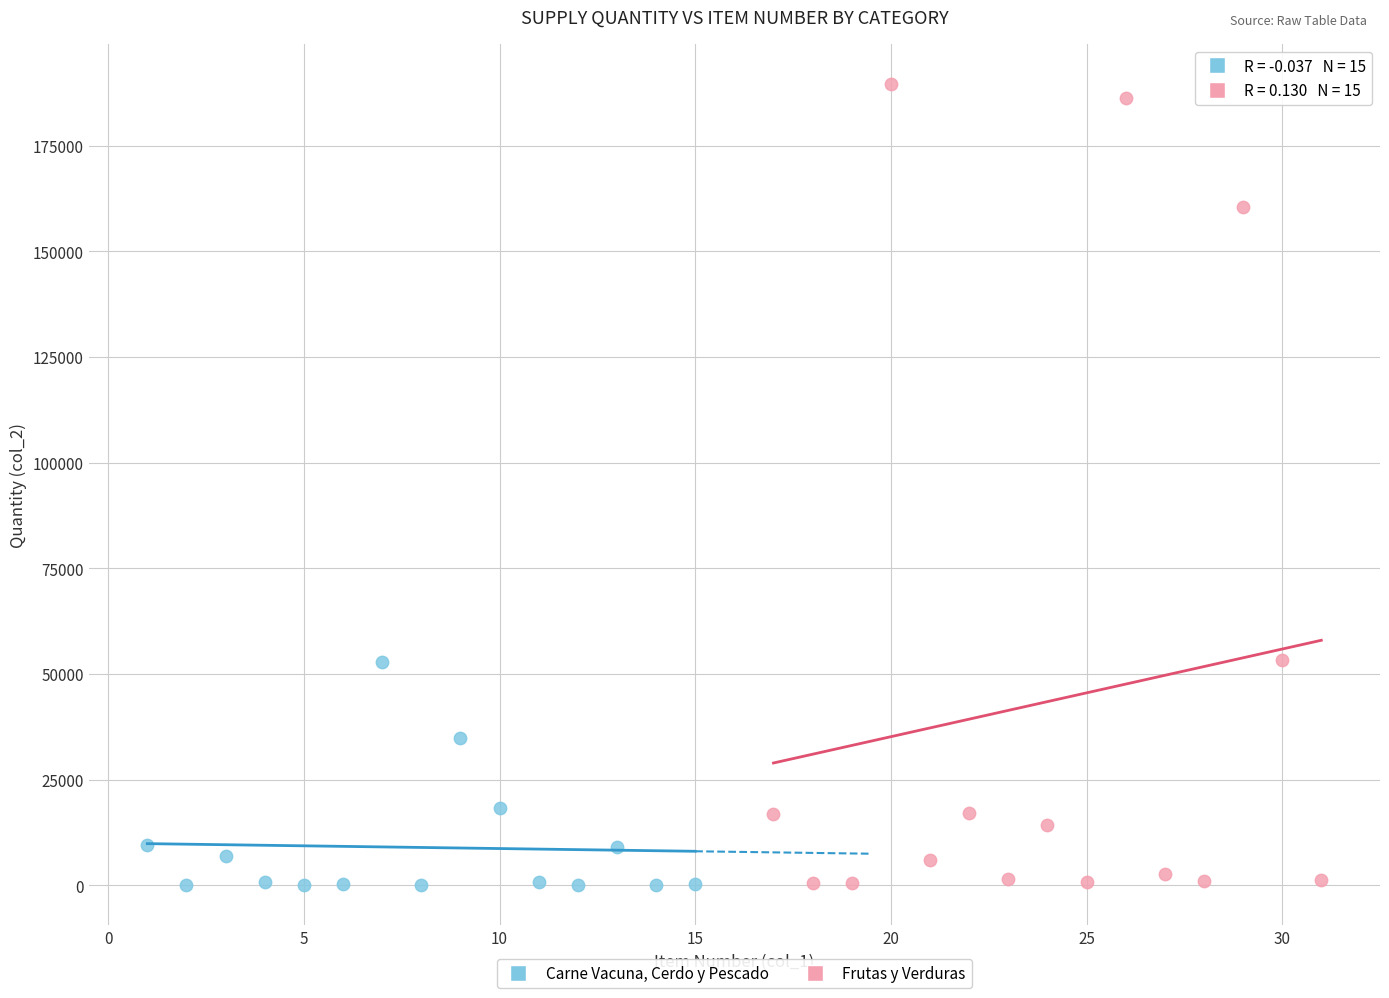

What are all the series names shown in the legend?

Carne Vacuna, Cerdo y Pescado, Frutas y Verduras